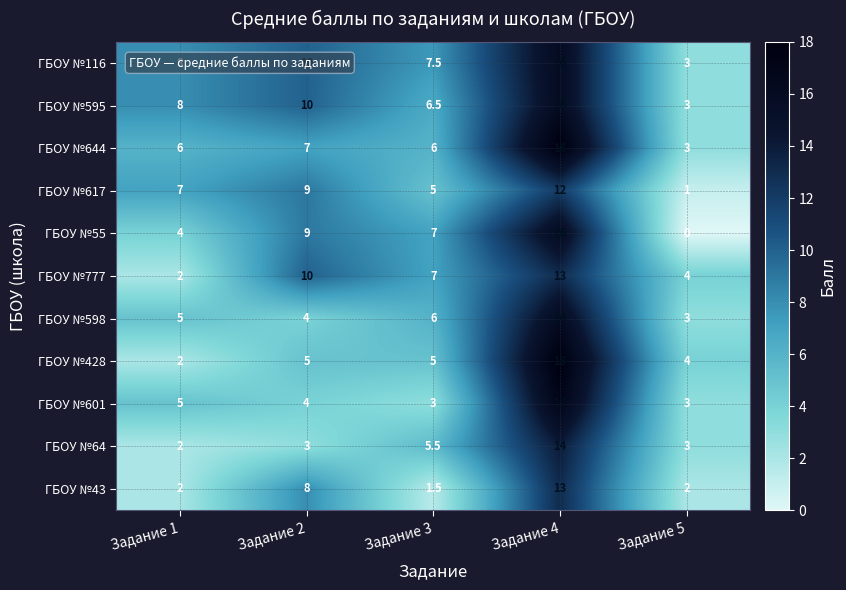

What is the difference between the second highest and minimum values in the ГБОУ №116 series?

7.0